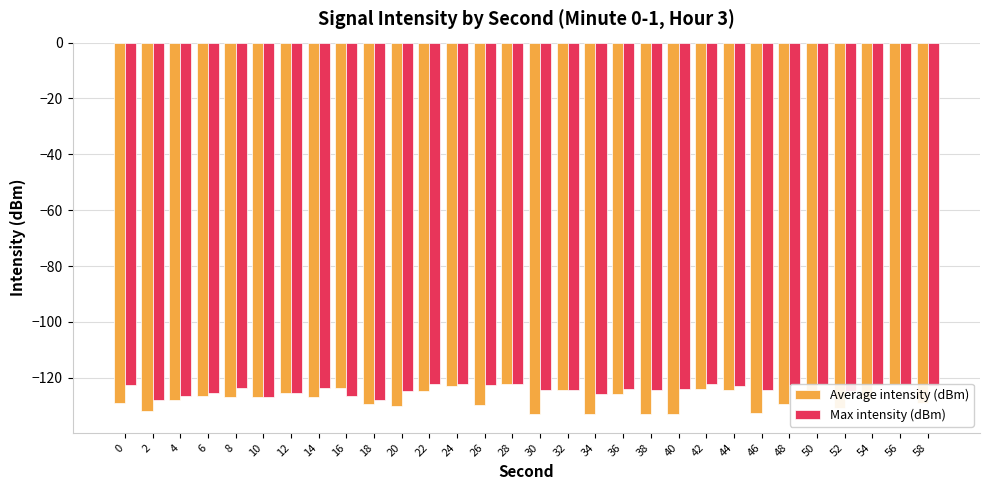

Which series changed the most between 26 and 28?

Average intensity (dBm)